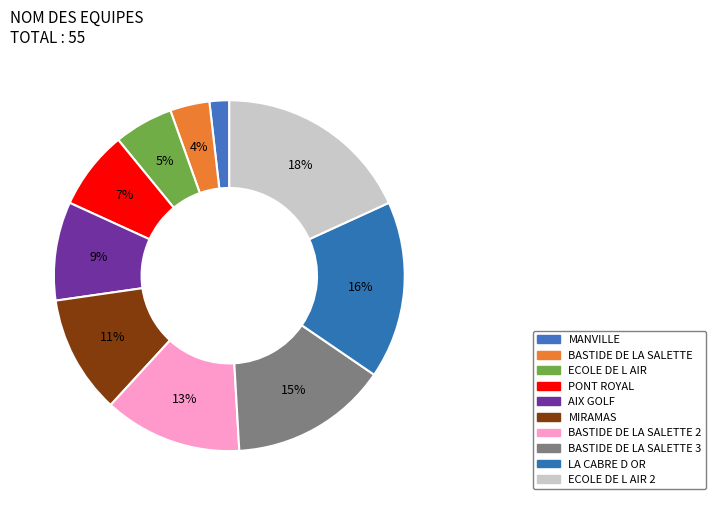

Does AIX GOLF account for over 50% of the chart?

No